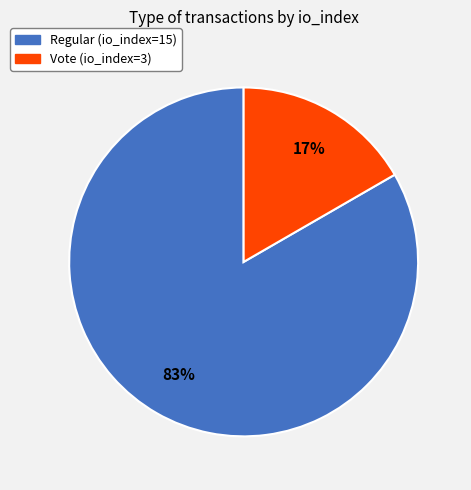

What percentage is the Vote (io_index=3) slice, to the nearest percent?

17%